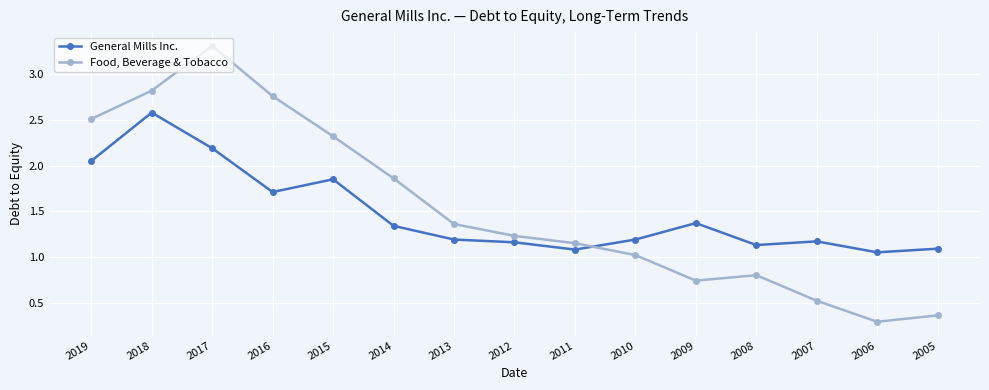

After their last crossing, which series has the higher values: Food, Beverage & Tobacco or General Mills Inc.?

General Mills Inc.